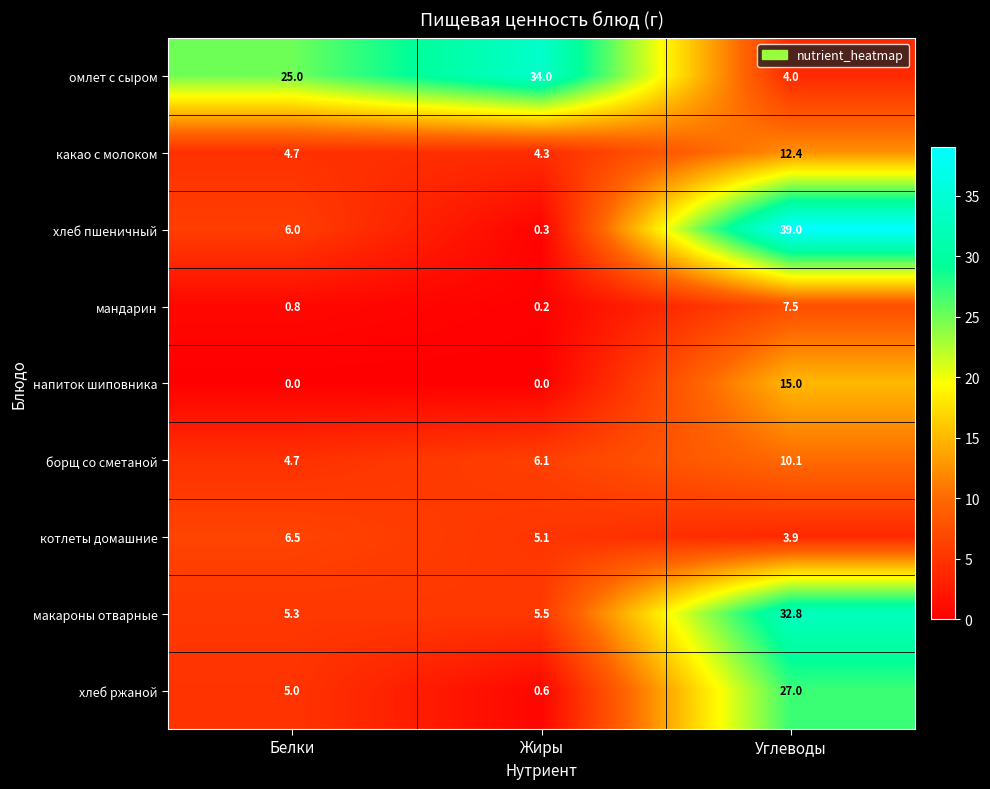

Between Белки and Жиры, which series saw the biggest shift?

омлет с сыром